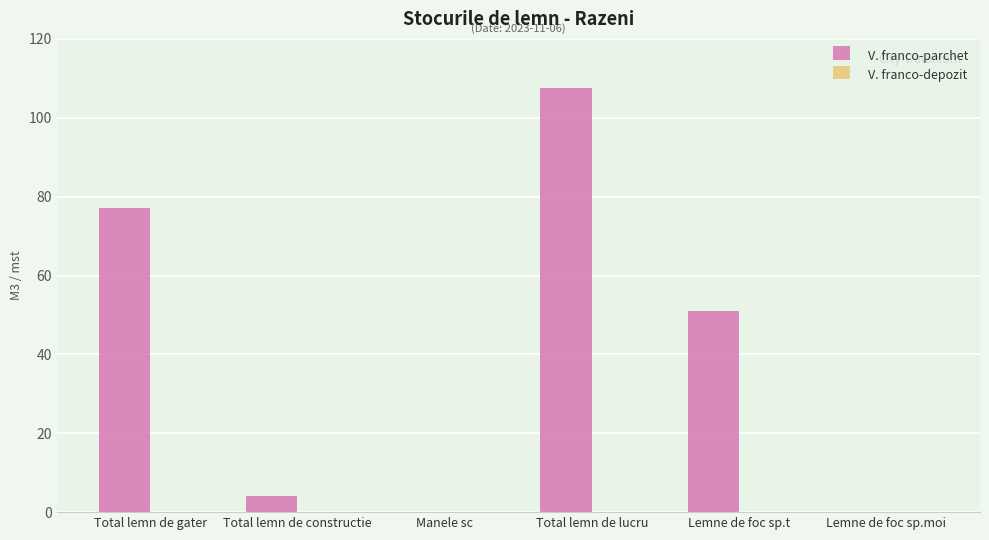

What is the sum of all values?

239.5